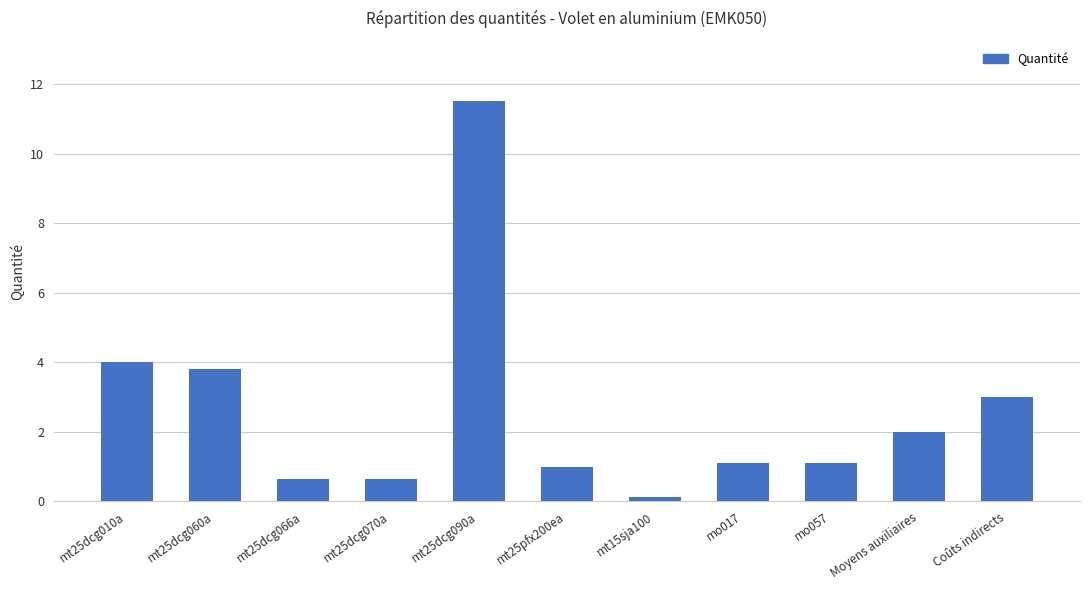

What position from the left is Coûts indirects?

11